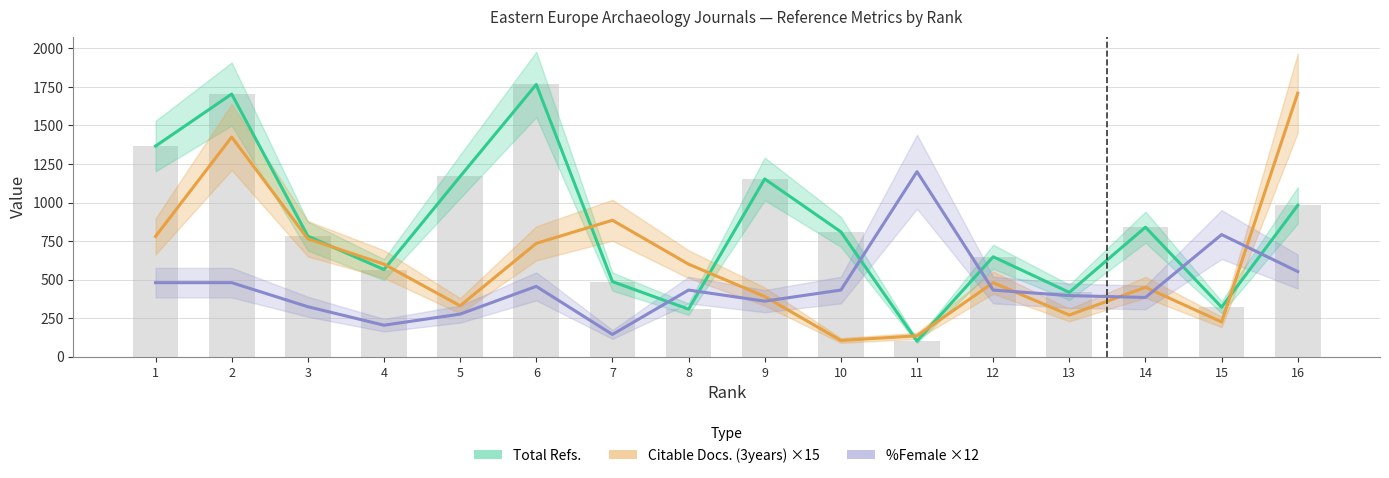

Between 1 and 5, which is larger?

1